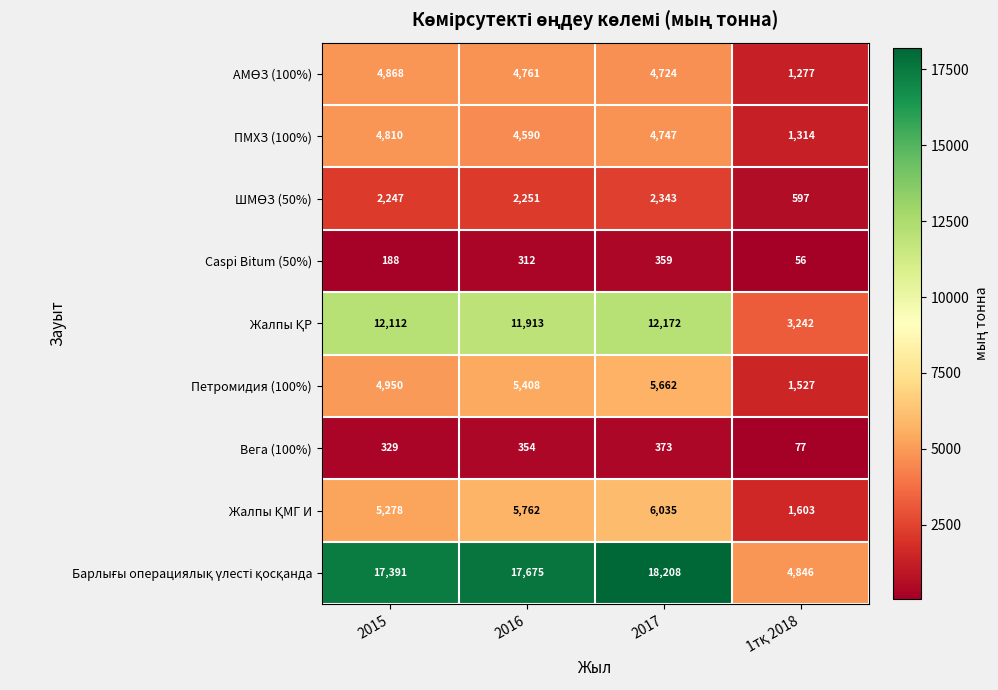

Read the ПМХЗ (100%) value at 2017, to the nearest 100.

4700